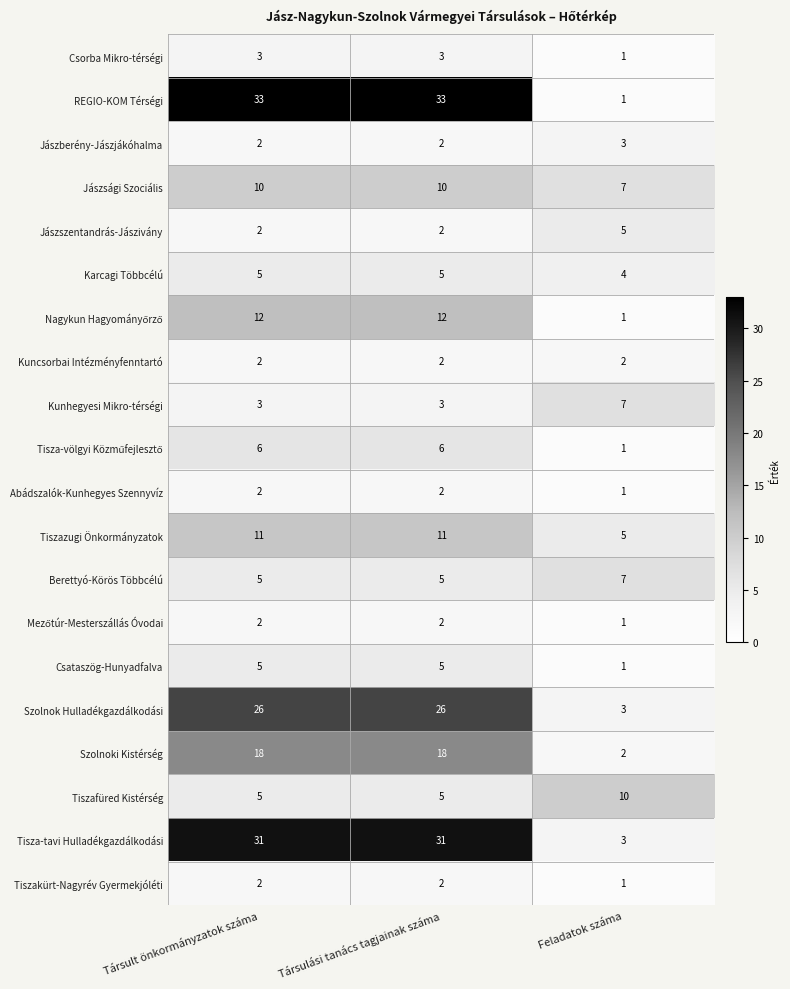

What is the greatest value displayed?

33